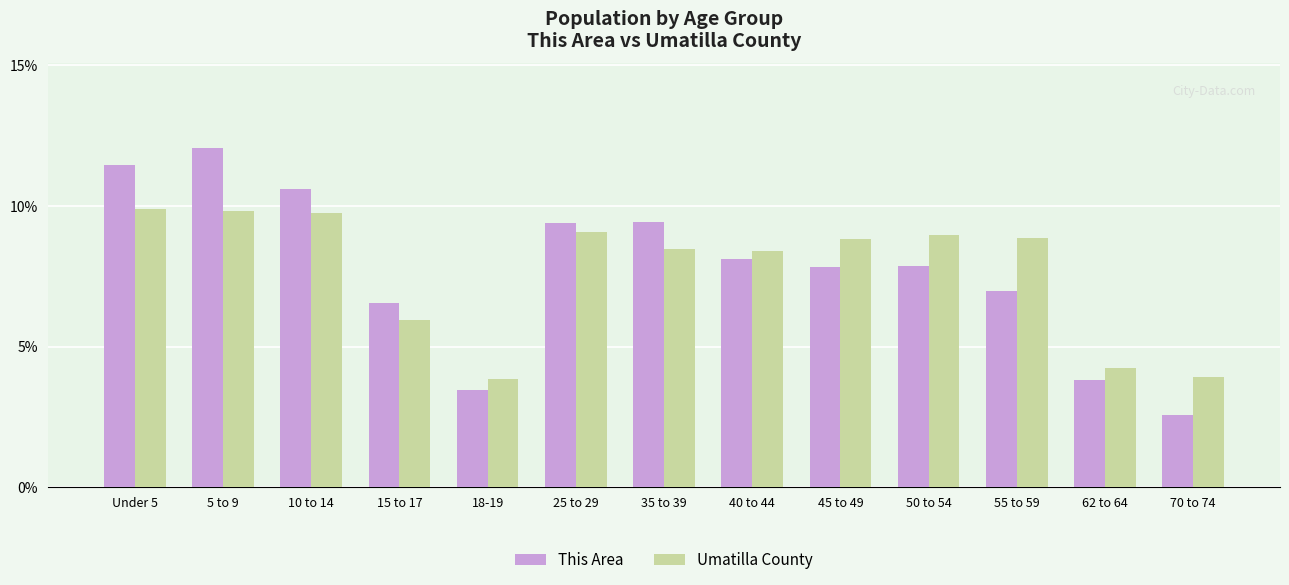

Which series has the widest spread of values?

This Area